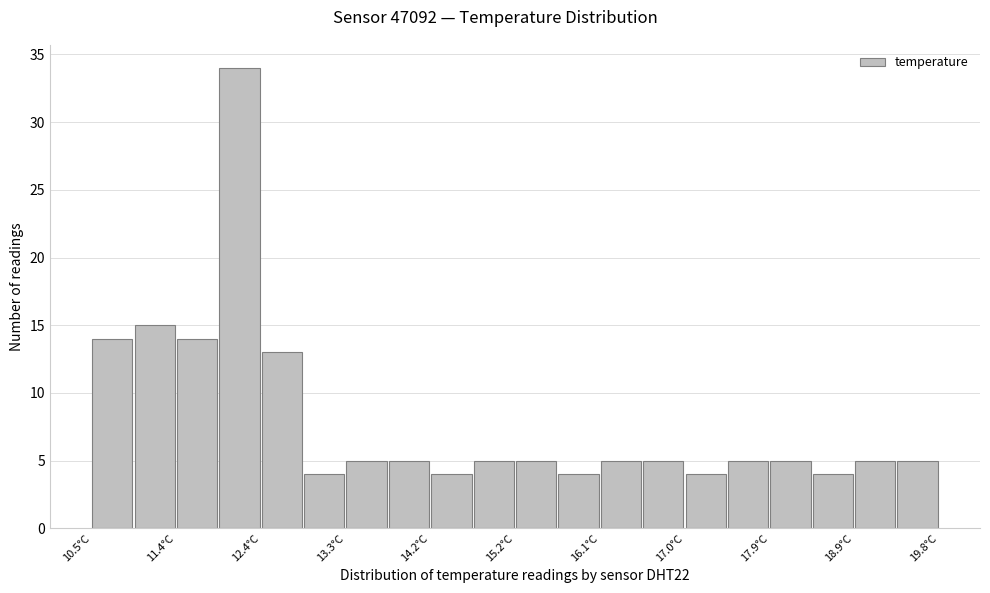

Reading left to right, transcribe this chart: for each bar, give the range it covers on the x-axis and its height. Neither the bar edges nor the heights are printed on the chart, so give them approximately, as read against the axes.

10.5 to 11.0: 14
11.0 to 11.4: 15
11.4 to 11.9: 14
11.9 to 12.4: 34
12.4 to 12.8: 13
12.8 to 13.3: 4
13.3 to 13.8: 5
13.8 to 14.2: 5
14.2 to 14.7: 4
14.7 to 15.2: 5
15.2 to 15.6: 5
15.6 to 16.1: 4
16.1 to 16.5: 5
16.5 to 17.0: 5
17.0 to 17.5: 4
17.5 to 17.9: 5
17.9 to 18.4: 5
18.4 to 18.9: 4
18.9 to 19.3: 5
19.3 to 19.8: 5